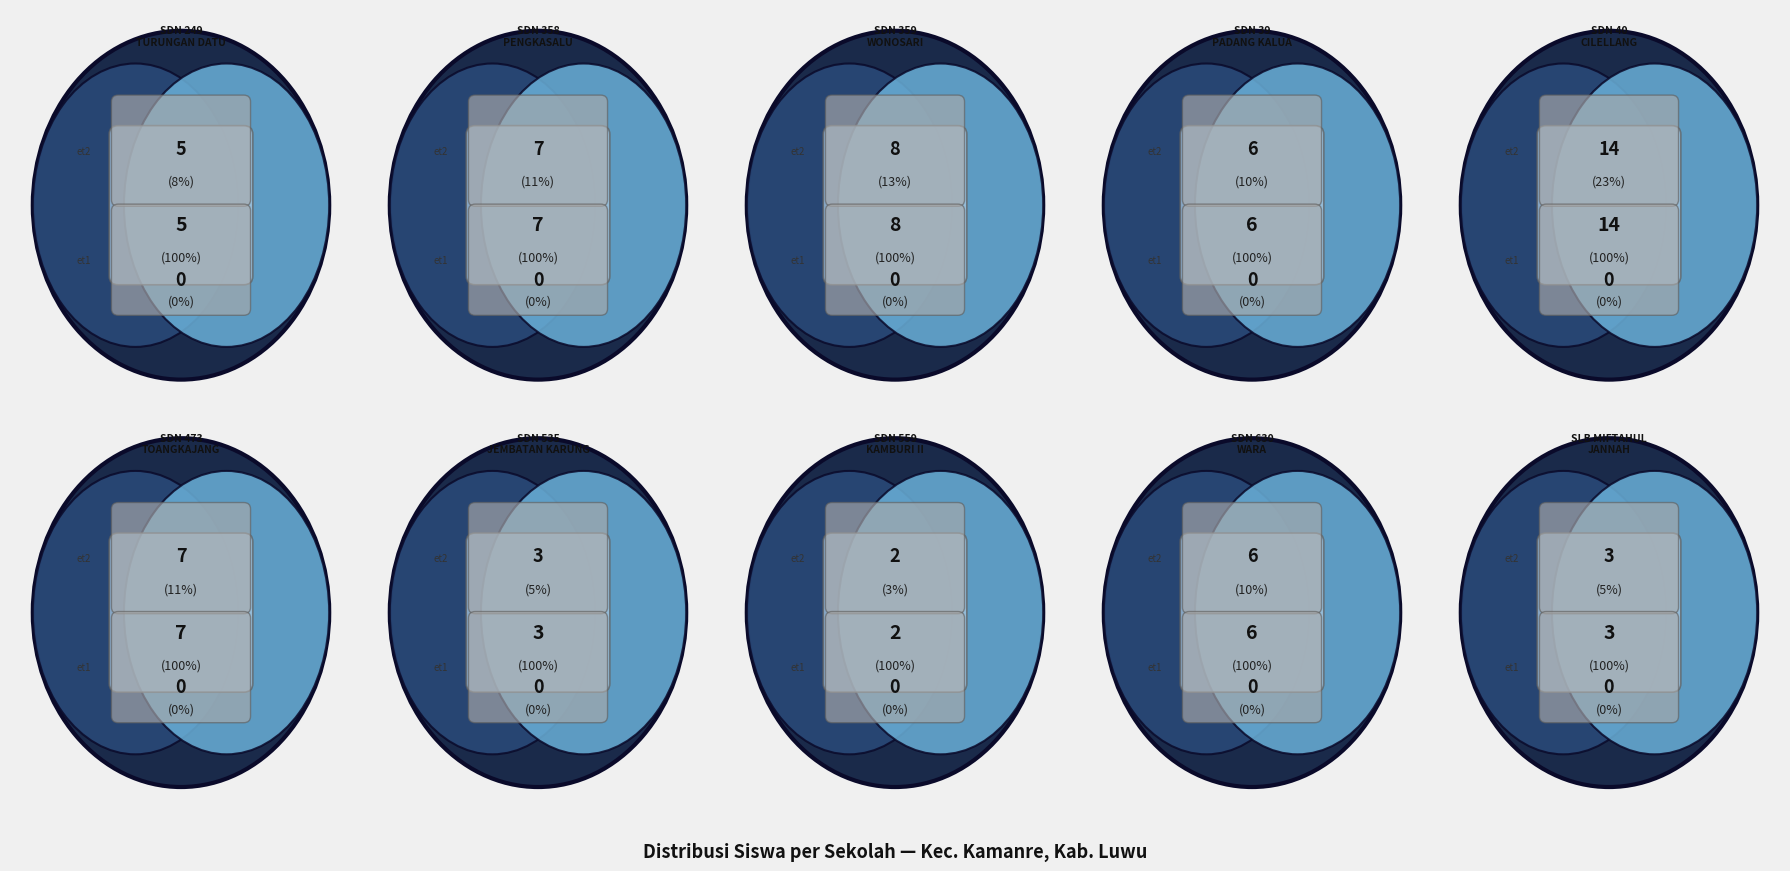

Is SD NEGERI 535 JEMBATAN KARUNG the majority of the pie?

No